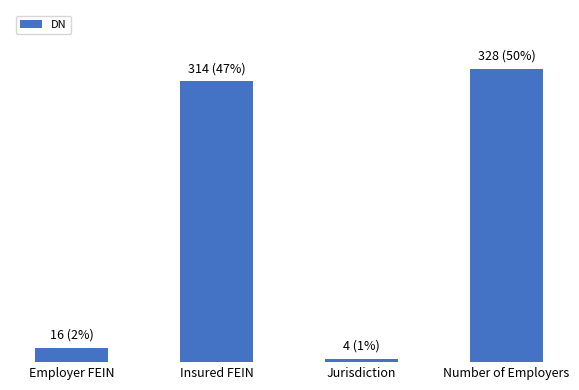

Between Jurisdiction and Number of Employers, which is larger?

Number of Employers